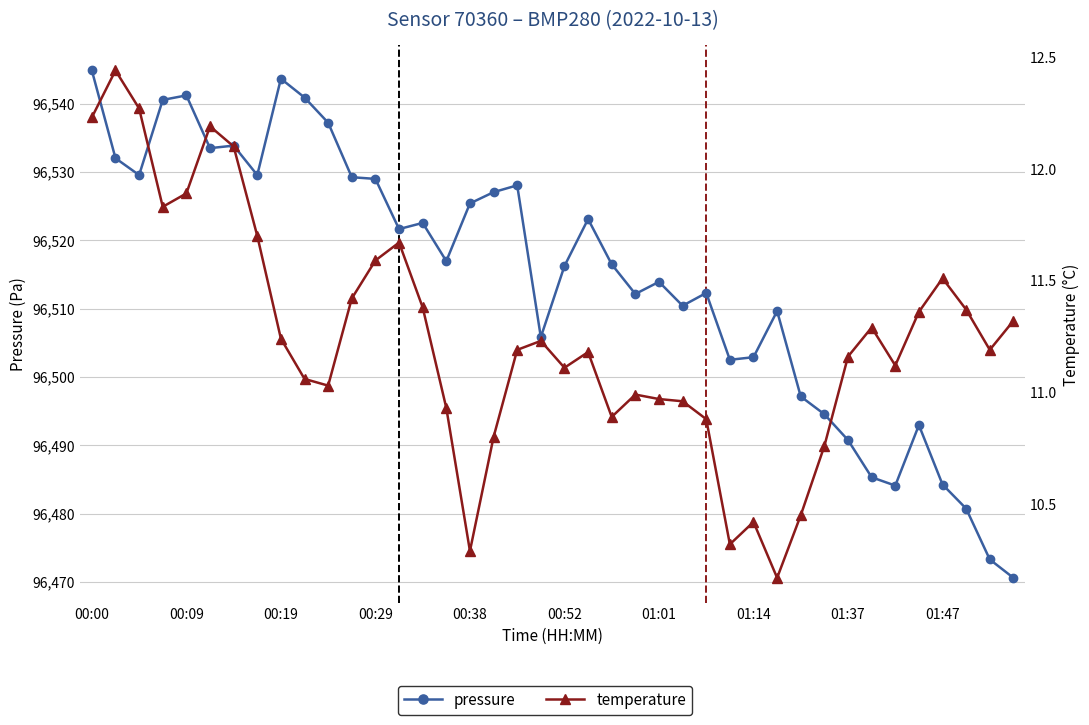

Which series has the largest range (max minus min)?

pressure